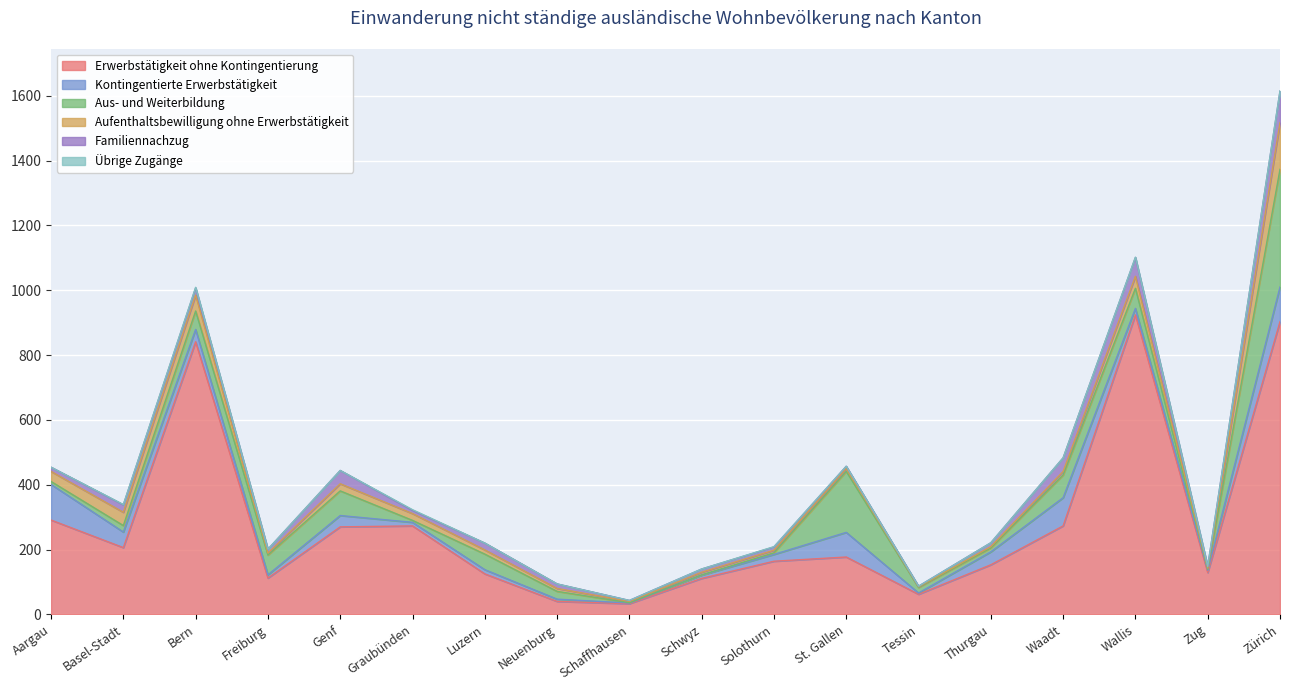

Count the number of data series in this chart.

6